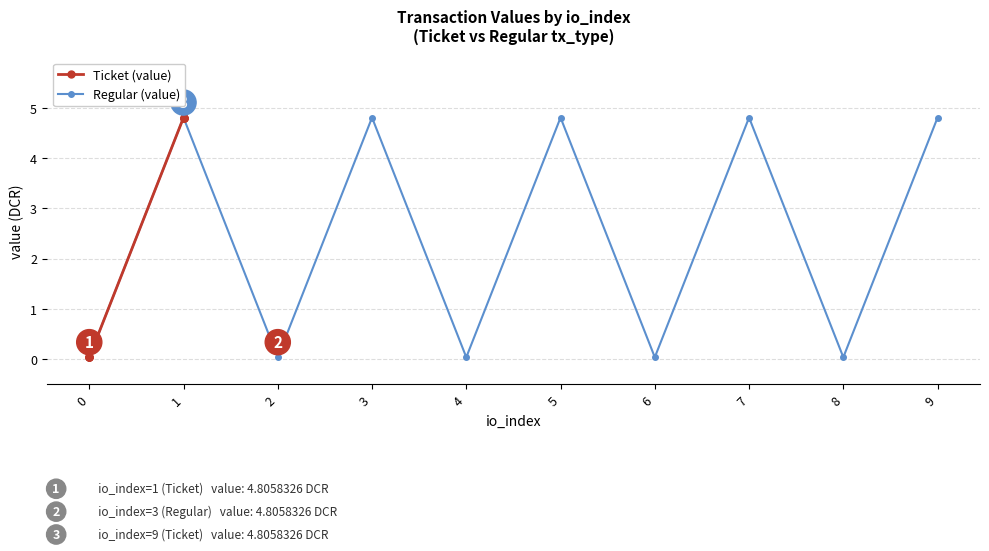

True or false: Ticket (value) and Regular (value) cross at least once.

False